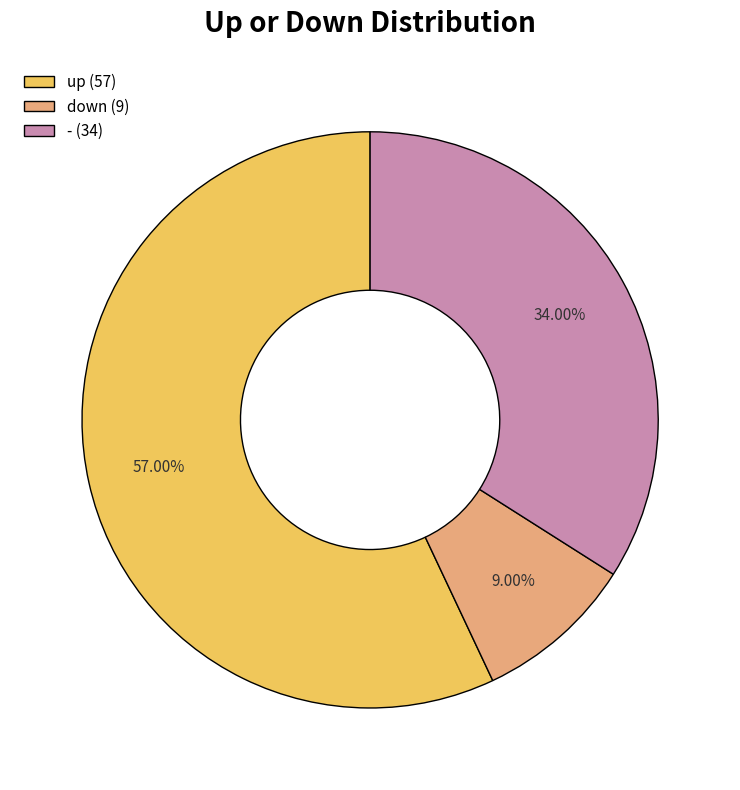

Combined, what portion of the pie is - and up?

91.0%